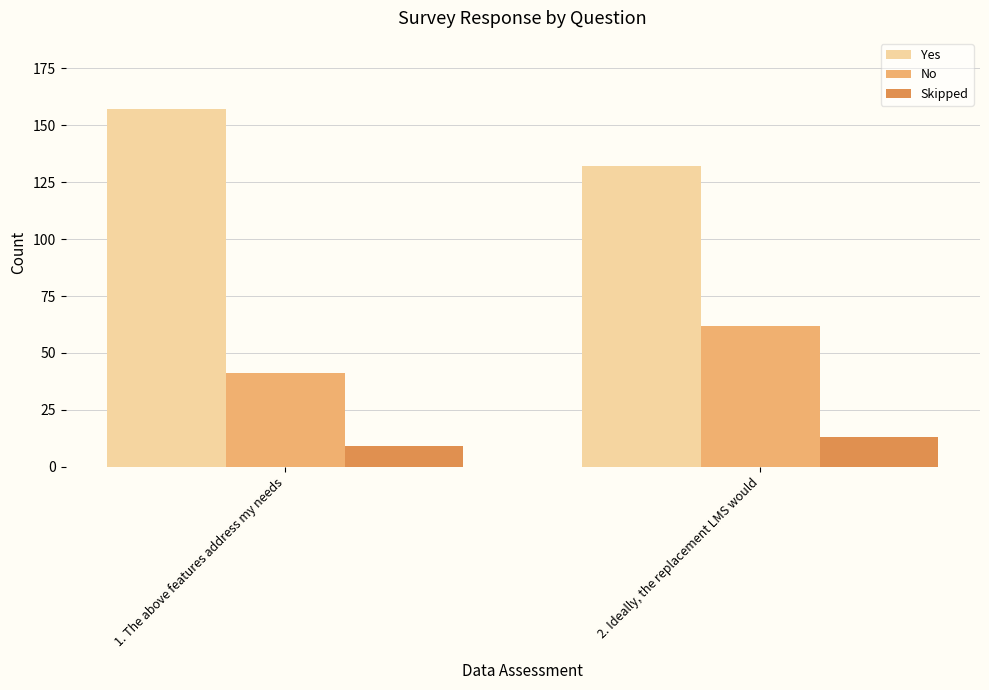

What is the sum of the Yes values at 2. Ideally, the replacement LMS would and 1. The above features address my needs?

289